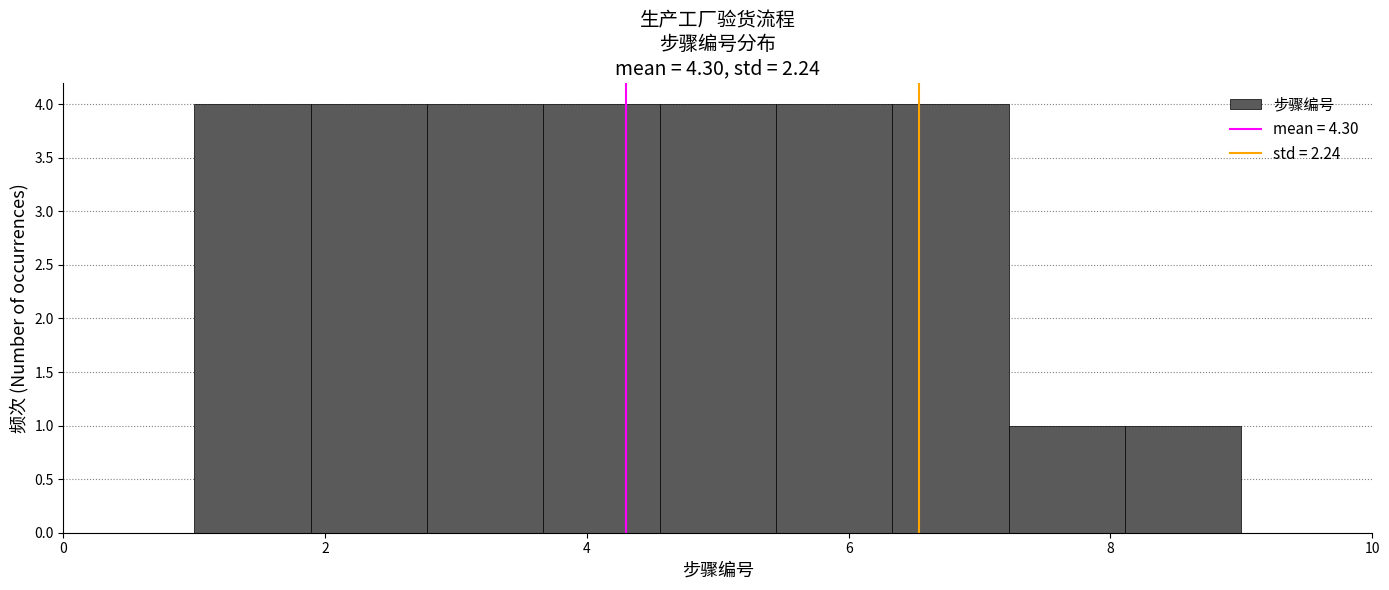

Reading left to right, list every bar in this chart as the range it spans on the x-axis followed by its height. Neither the bar edges nor the heights are printed on the chart, so give them approximately, as read against the axes.

1.0 to 1.8: 4
1.8 to 2.8: 4
2.8 to 3.6: 4
3.6 to 4.6: 4
4.6 to 5.4: 4
5.4 to 6.4: 4
6.4 to 7.2: 4
7.2 to 8.2: 1
8.2 to 9.0: 1